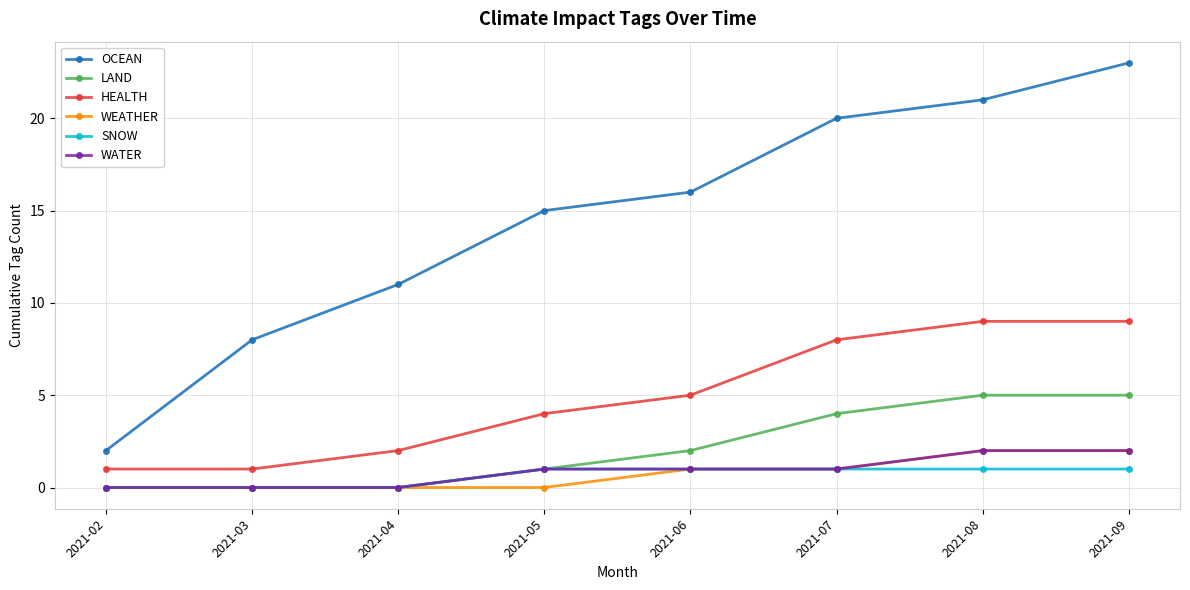

What is the difference between the second highest and second lowest values in the LAND series?

5